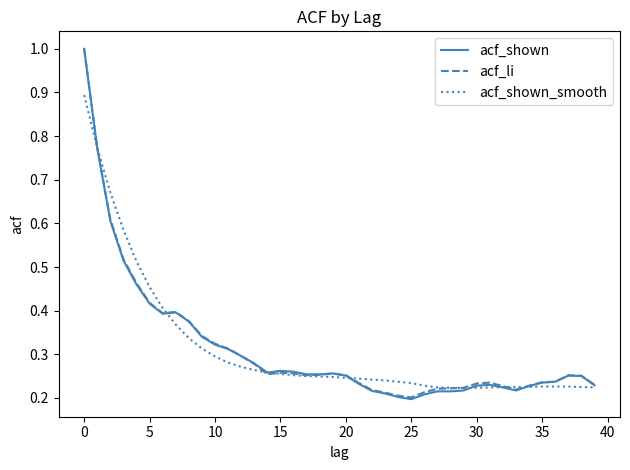

Which series has the widest spread of values?

acf_shown